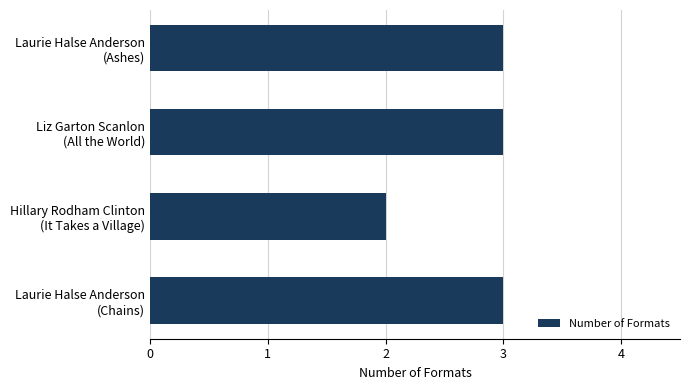

What is the sum of all values?

11